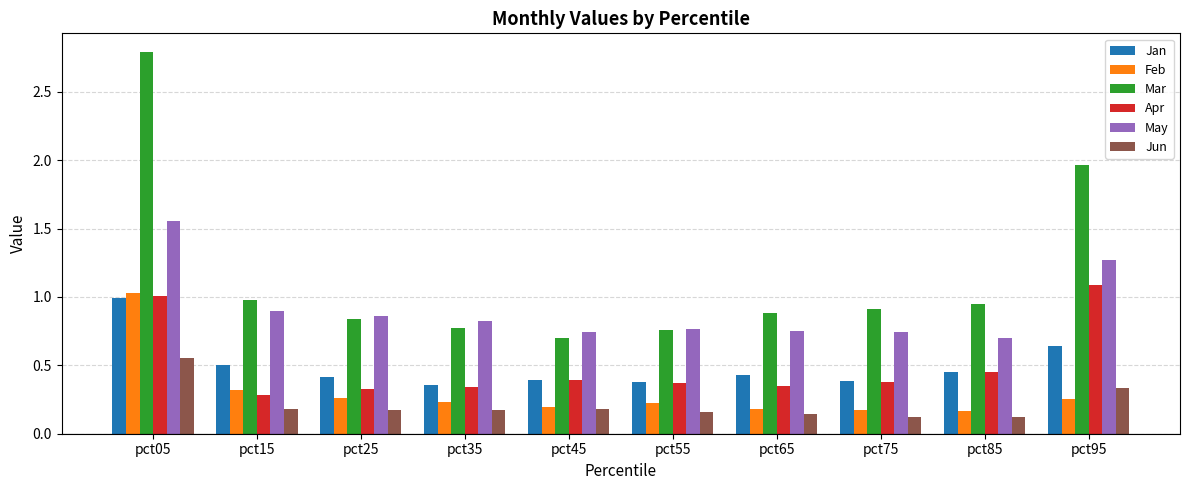

What is the total value across all series at pct25?

2.9